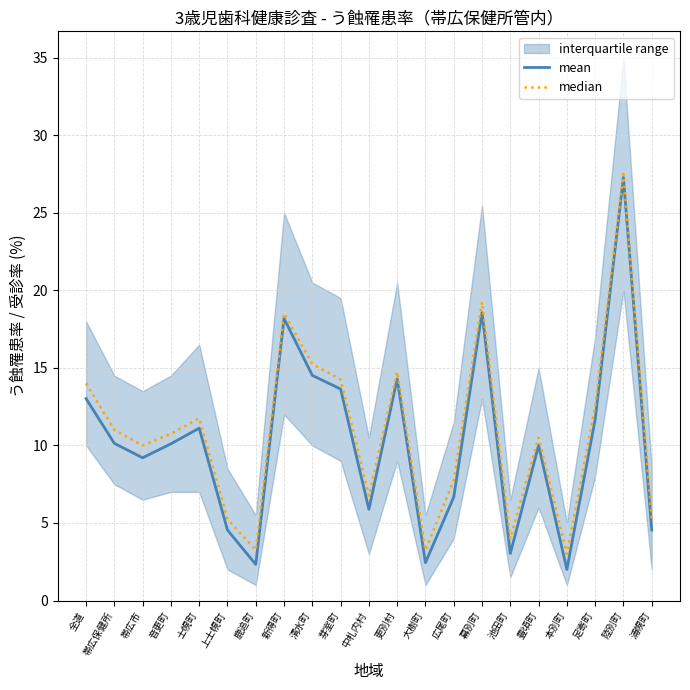

Which category has the highest value in the mean series?

陸別町